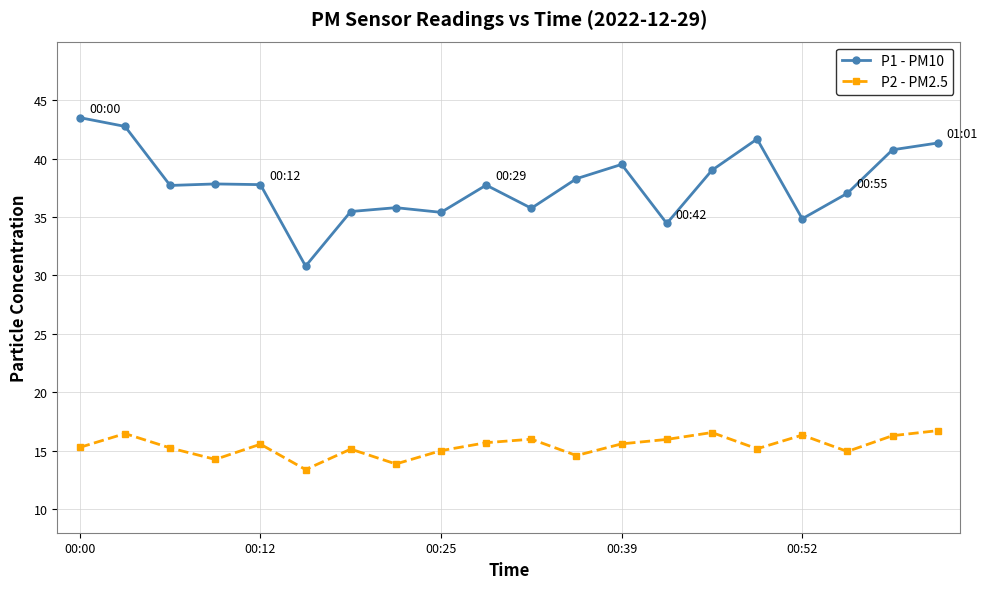

What is the difference between the maximum and minimum values in the P1 - PM10 series?

12.7